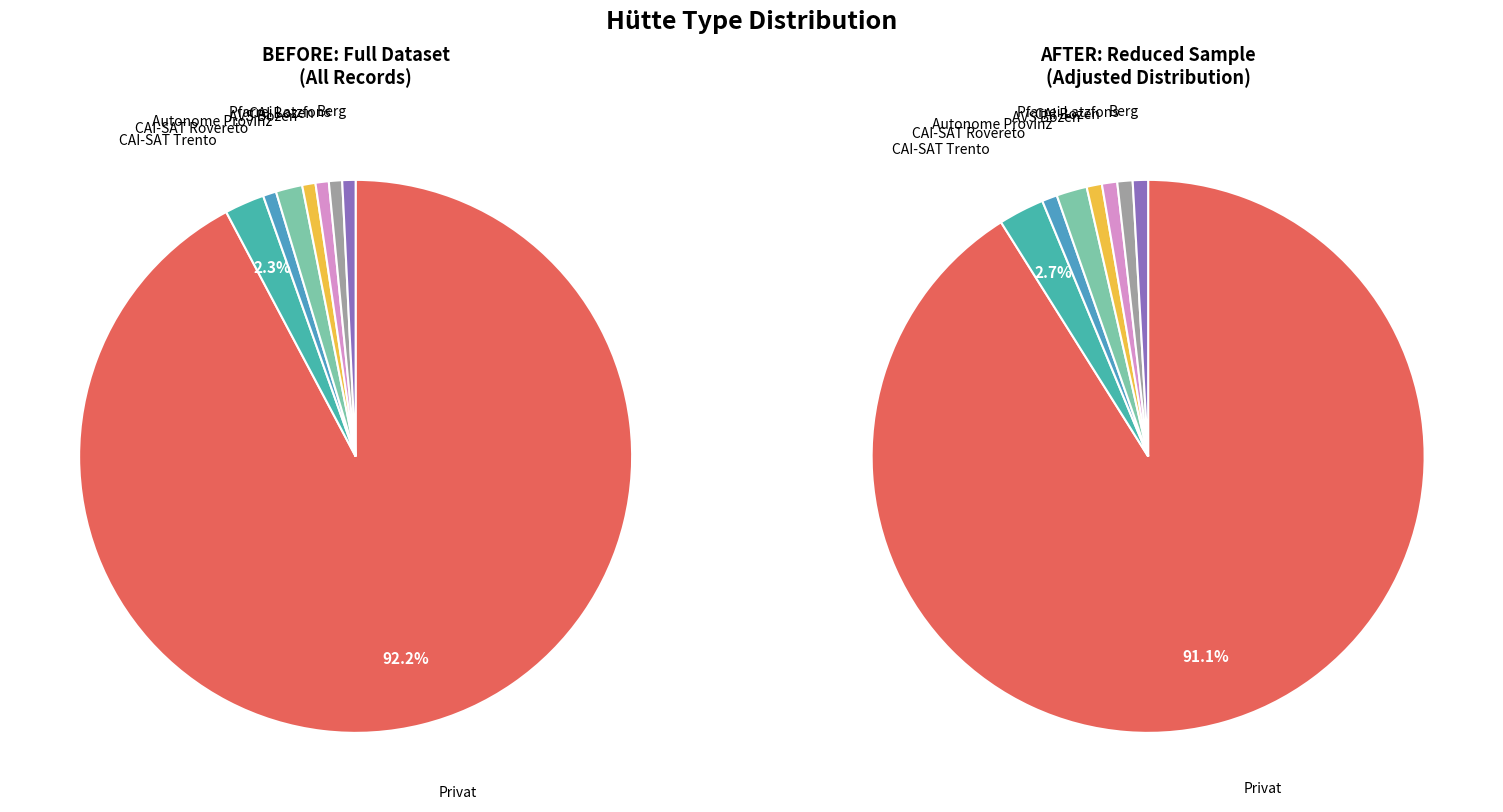

Between Hütte: Autonome Provinz Bozen - Südtirol and Hütte: AVS Bozen, which is larger?

Hütte: Autonome Provinz Bozen - Südtirol